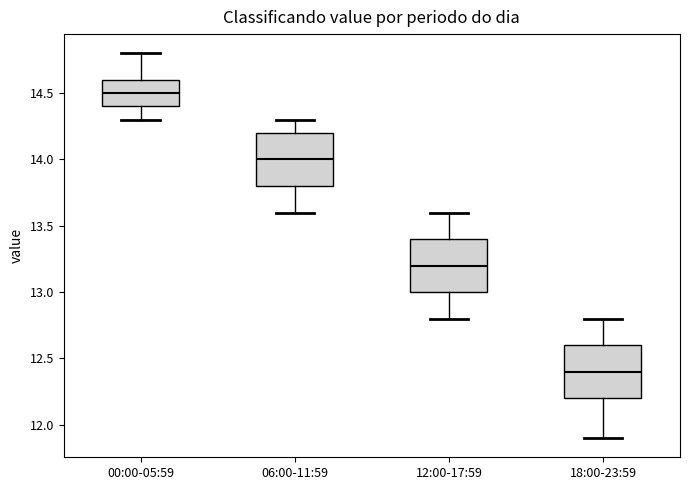

Reading left to right, transcribe this box plot: for each box, give where its median line is, the range the box spans, and where its two whiskers end, as read against the y-axis. The values are not printed on the chart, so give them approximately, as read against the axis.

00:00-05:59: median 14.5, box 14.4 to 14.6, whiskers 14.3 to 14.8
06:00-11:59: median 14.0, box 13.8 to 14.2, whiskers 13.6 to 14.3
12:00-17:59: median 13.2, box 13.0 to 13.4, whiskers 12.8 to 13.6
18:00-23:59: median 12.4, box 12.2 to 12.6, whiskers 11.9 to 12.8